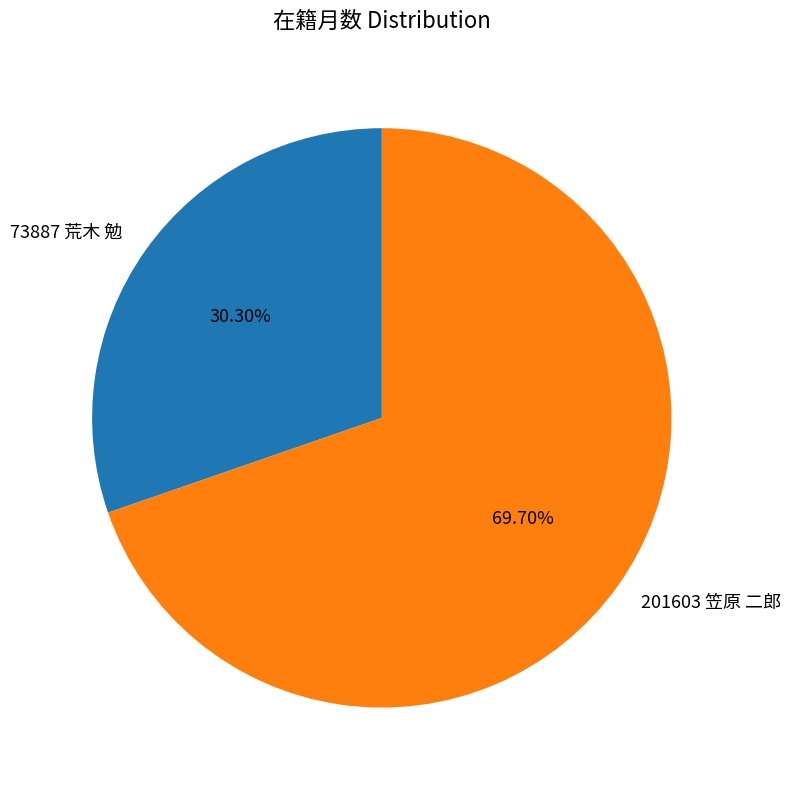

Which slice is the largest?

201603 笠原 二郎